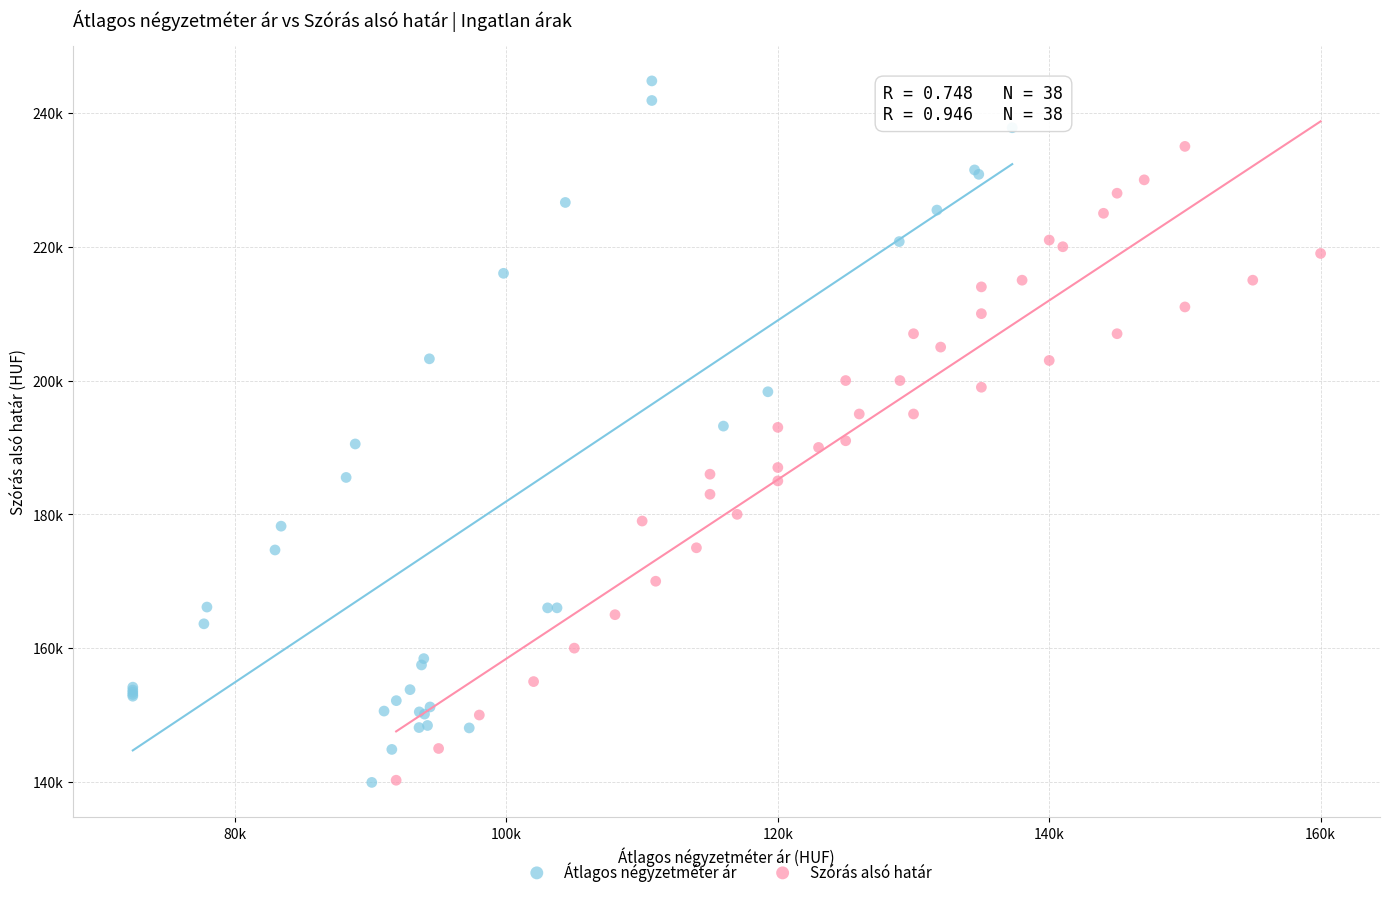

What are all the series names shown in the legend?

Átlagos négyzetméter ár, Szórás alsó határ